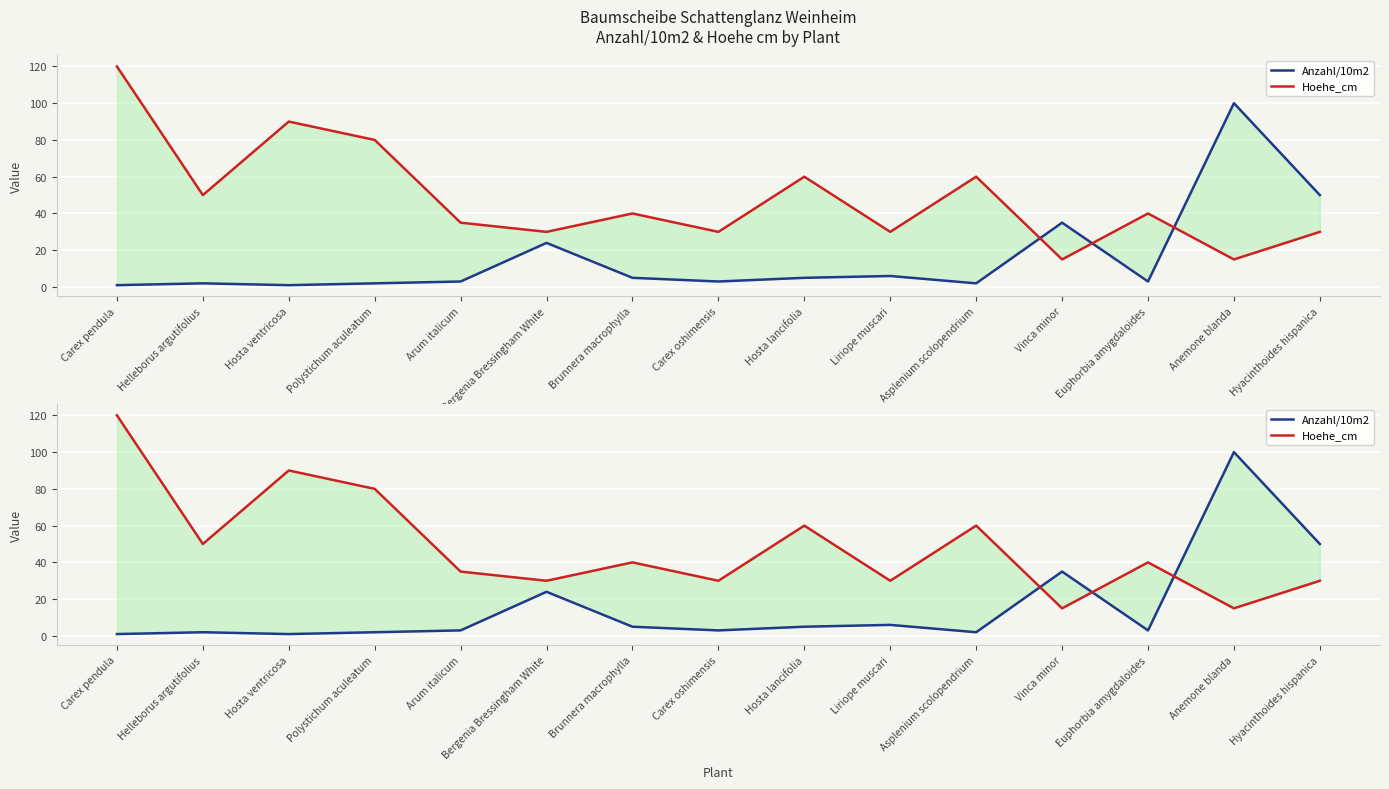

At which category does Hoehe_cm reach its first local valley?

Helleborus argutifolius